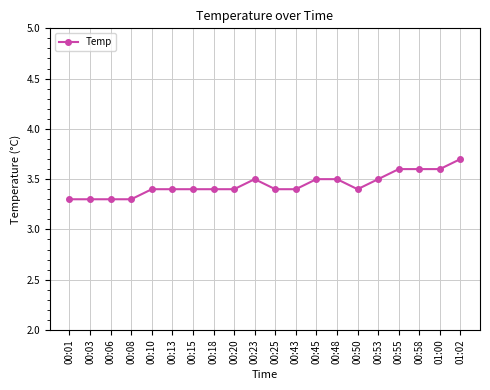

What value does the data have at 00:06?

3.3